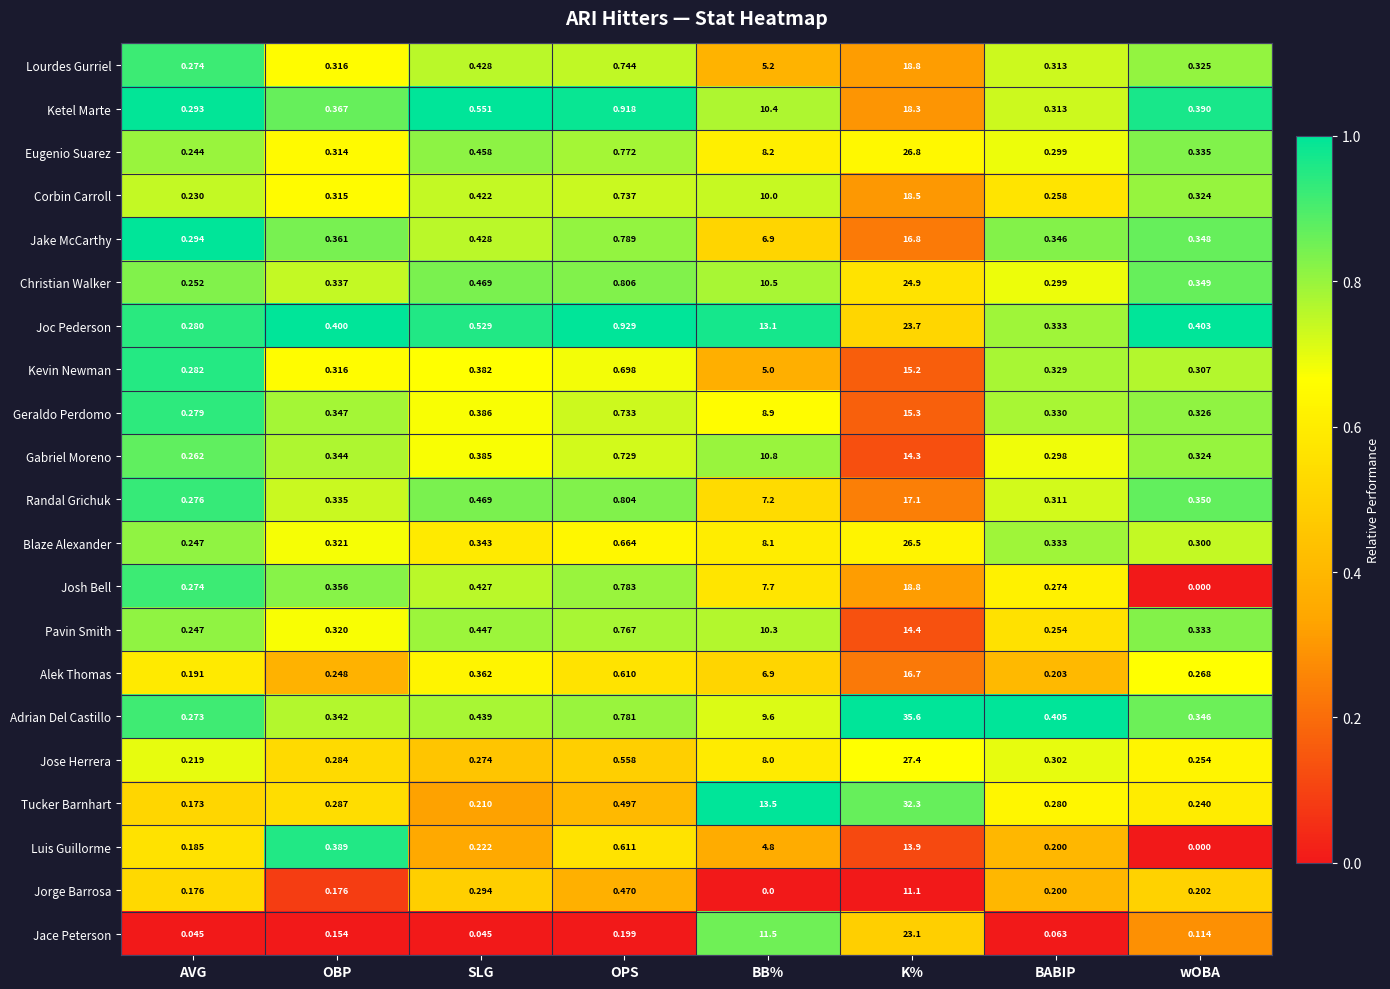

Rank the categories by Corbin Carroll value from highest to lowest.

K%, BB%, OPS, SLG, wOBA, OBP, BABIP, AVG